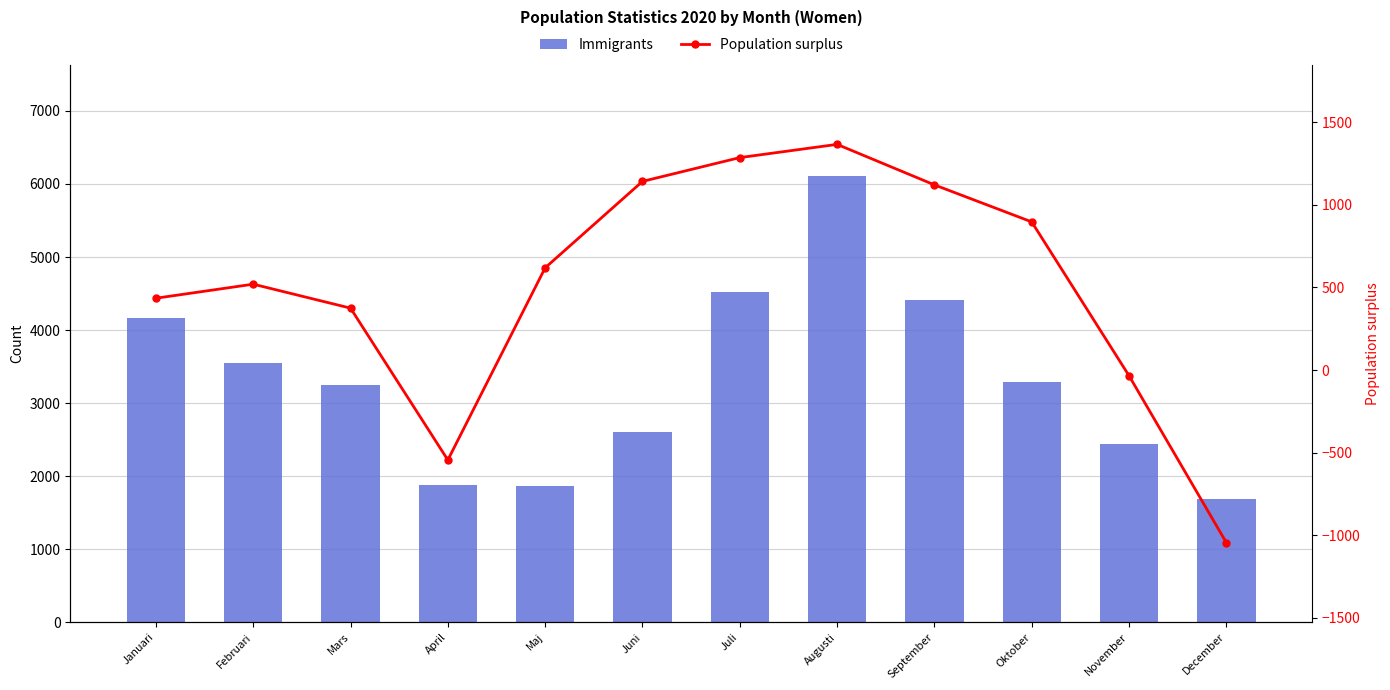

Which category has the lowest value across all series?

December